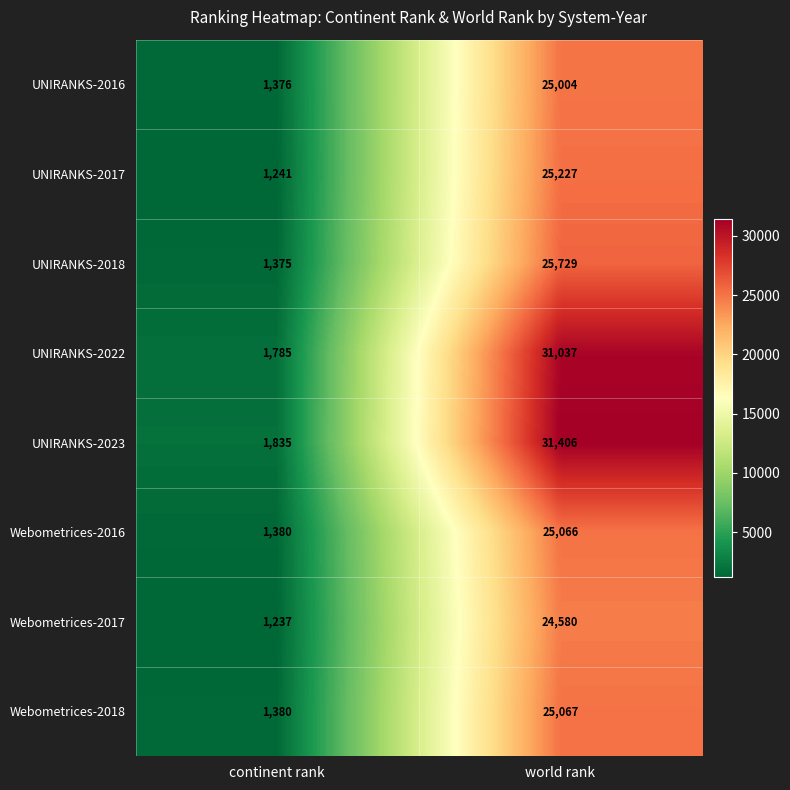

List the series in order of their peak value, lowest first.

Webometrices-2017, UNIRANKS-2016, Webometrices-2016, Webometrices-2018, UNIRANKS-2017, UNIRANKS-2018, UNIRANKS-2022, UNIRANKS-2023